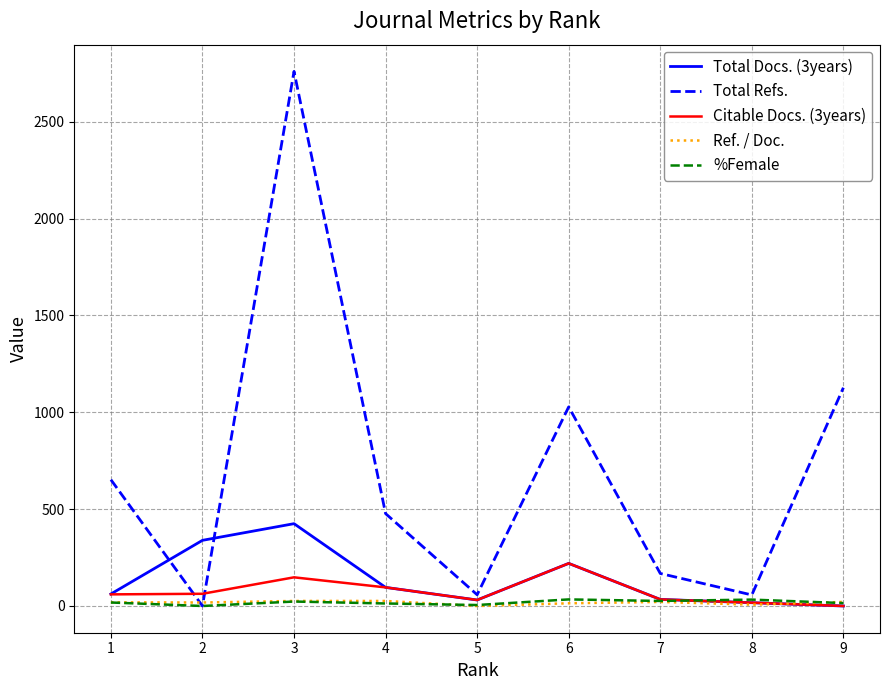

Which series has the widest spread of values?

Total Refs.